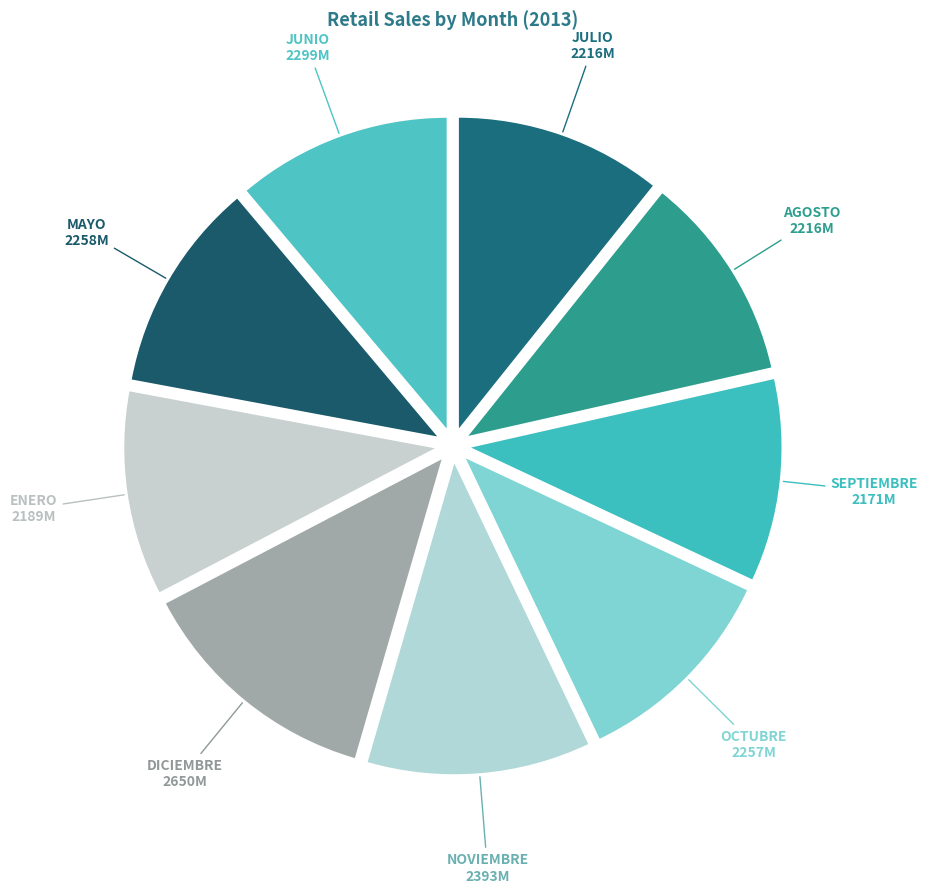

The JULIO slice represents 11% of the pie. True or false?

True